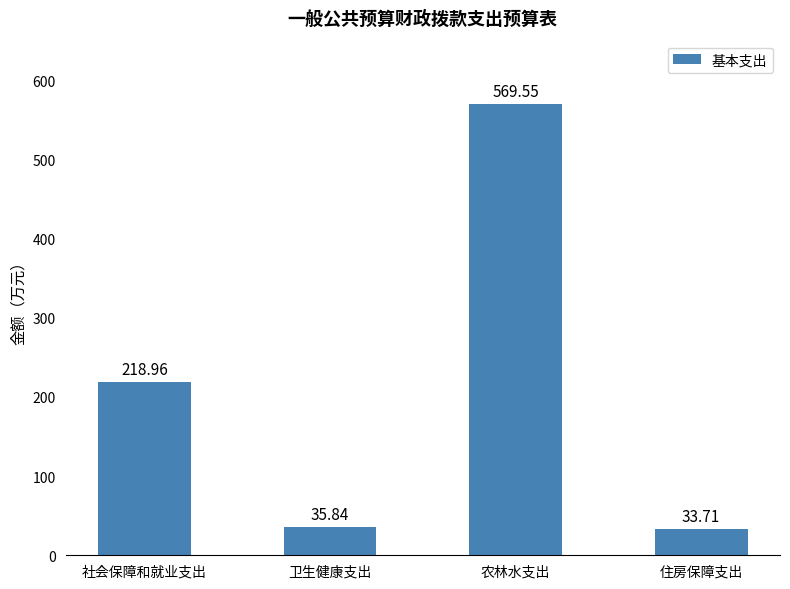

How many bars are there in total?

4